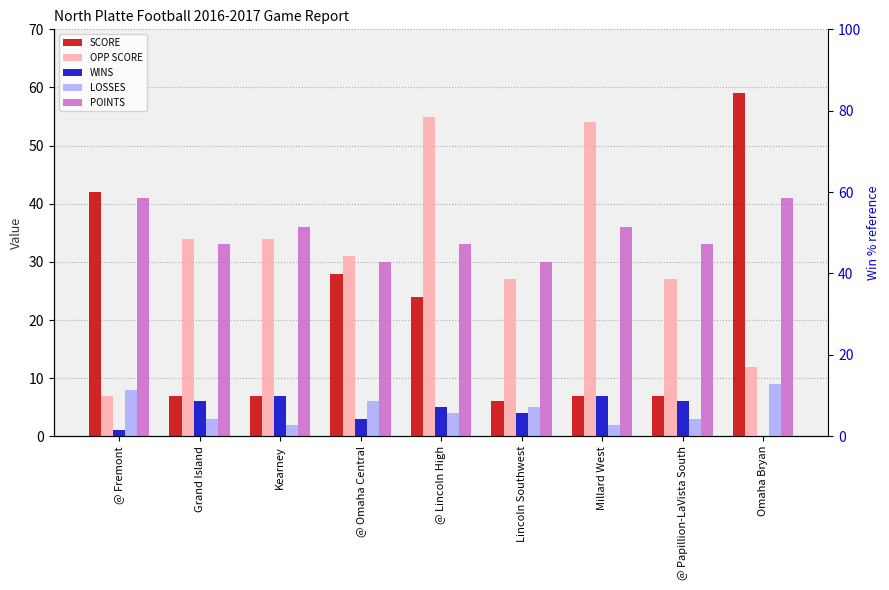

Is it true that LOSSES equals 6 at @ Omaha Central?

True